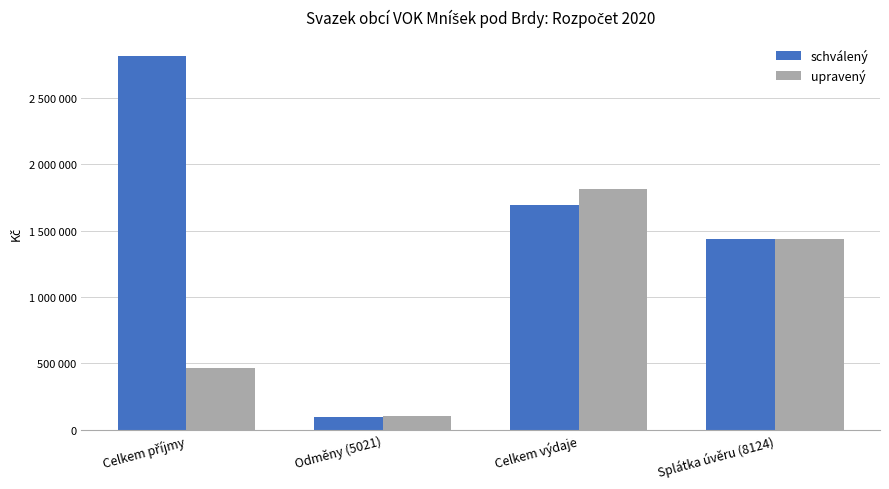

Reading left to right, transcribe all the data shown in this chart.

schválený: 2818000	96000	1694500	1440000
upravený: 466464	99000	1816500	1440000